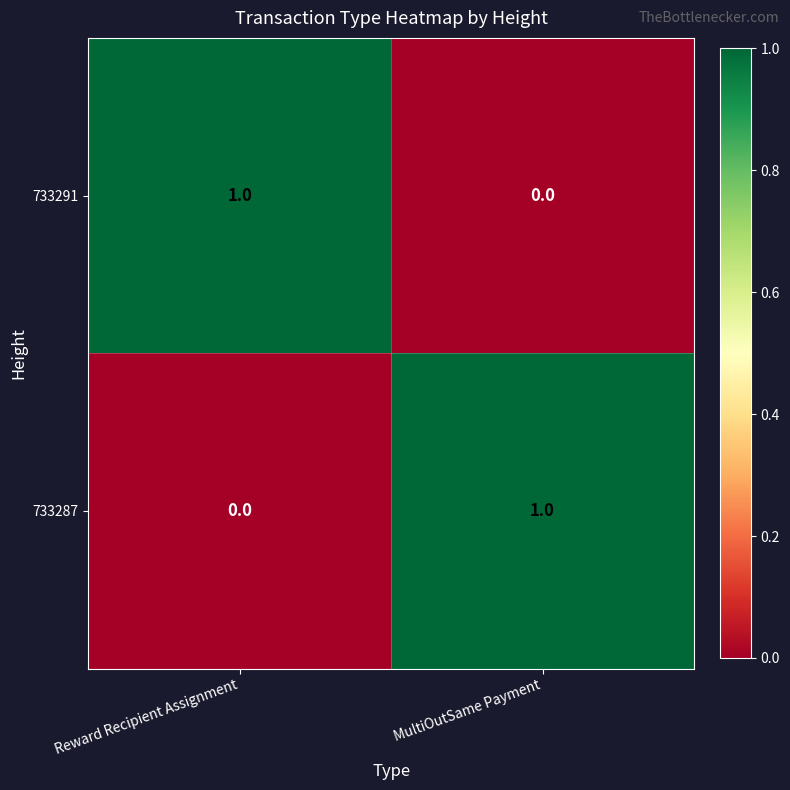

At which label does 733287 reach its minimum?

Reward Recipient Assignment